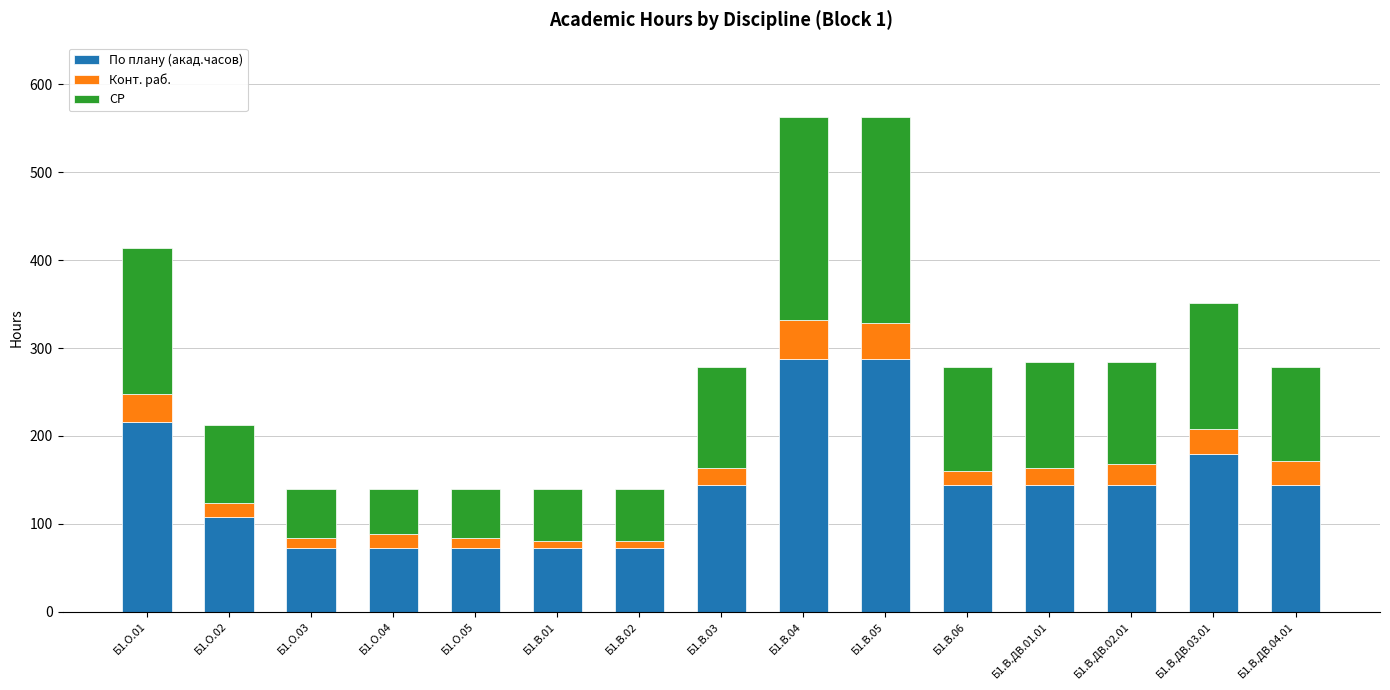

The value of По плану (акад.часов) at Б1.В.05 is 288. True or false?

True